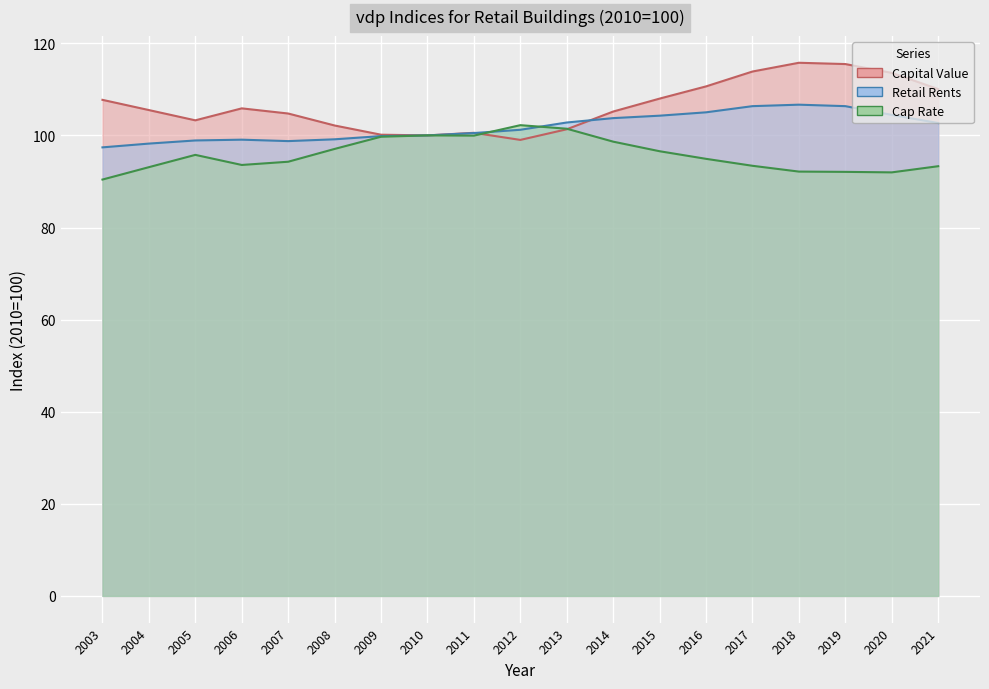

What is the difference between the maximum and minimum values in the Cap Rate series?

11.8